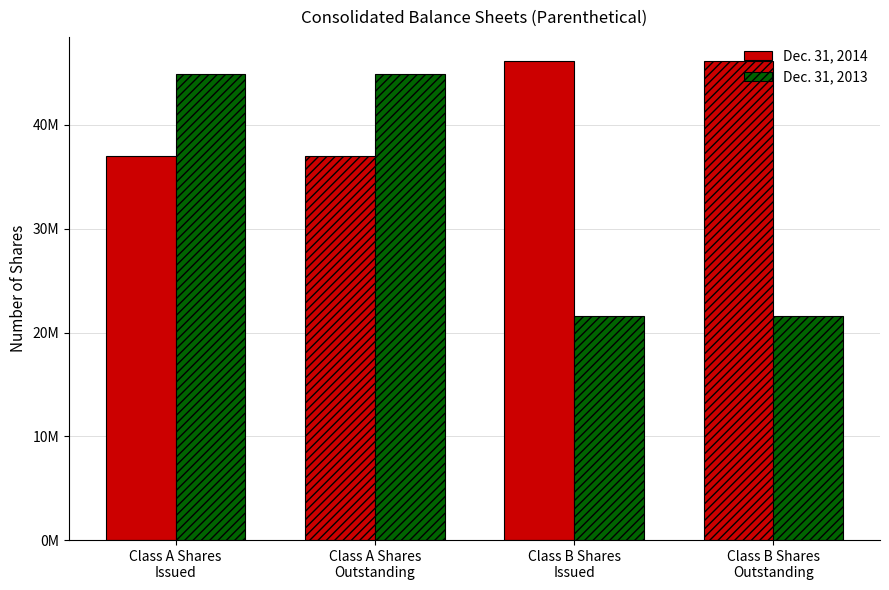

Which series has the largest total across all categories?

Dec. 31, 2014